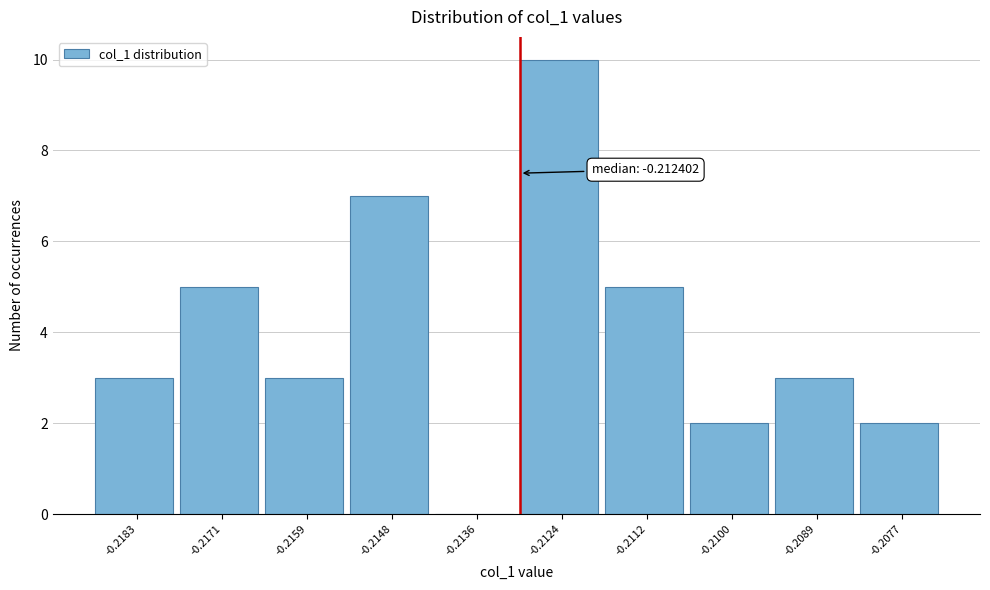

Reading left to right, transcribe all the data shown in this chart.

-0.2183=3	-0.2171=5	-0.2159=3	-0.2148=7	-0.2136=0	-0.2124=10	-0.2112=5	-0.2100=2	-0.2089=3	-0.2077=2